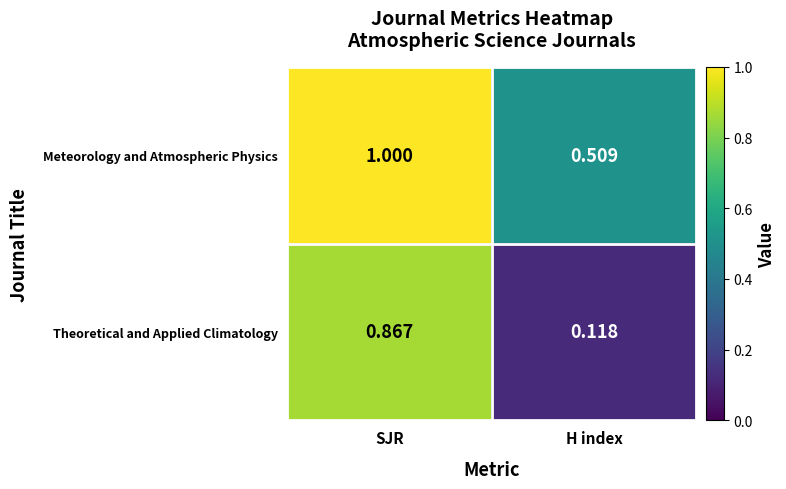

Between SJR and H index, which series saw the biggest shift?

Theoretical and Applied Climatology